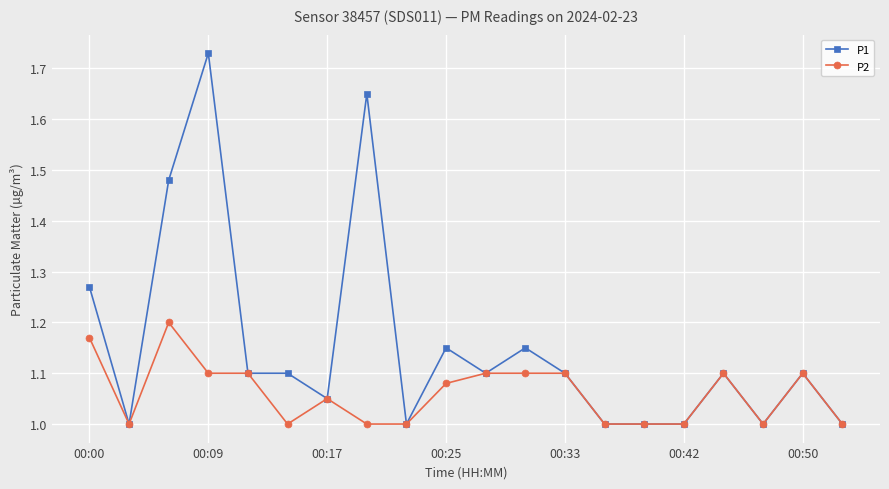

How many lines are shown in the chart?

2